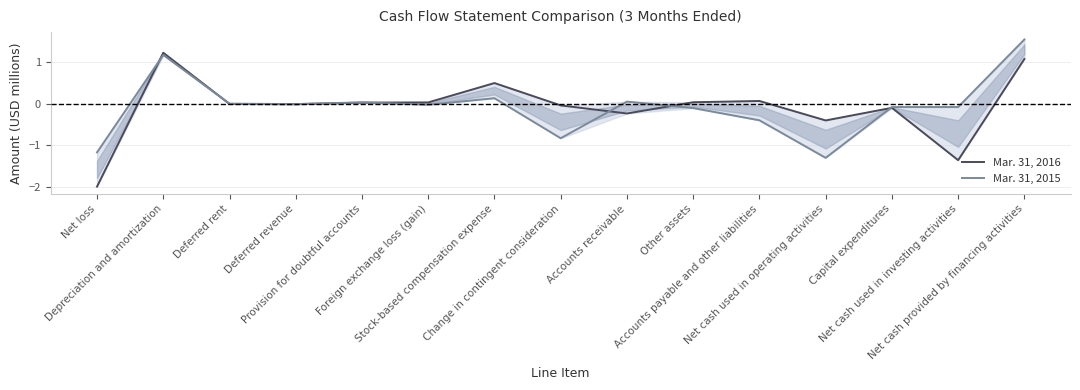

Where is the first local maximum for Mar. 31, 2016?

Depreciation and amortization